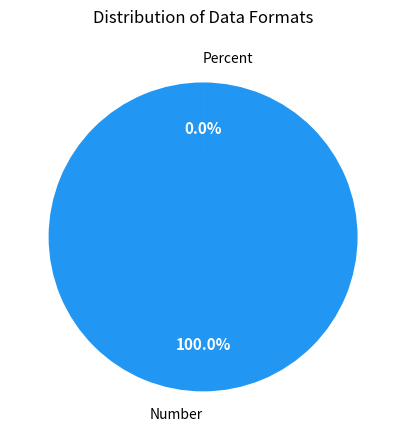

What is the total percentage of Percent and Number?

100.0%